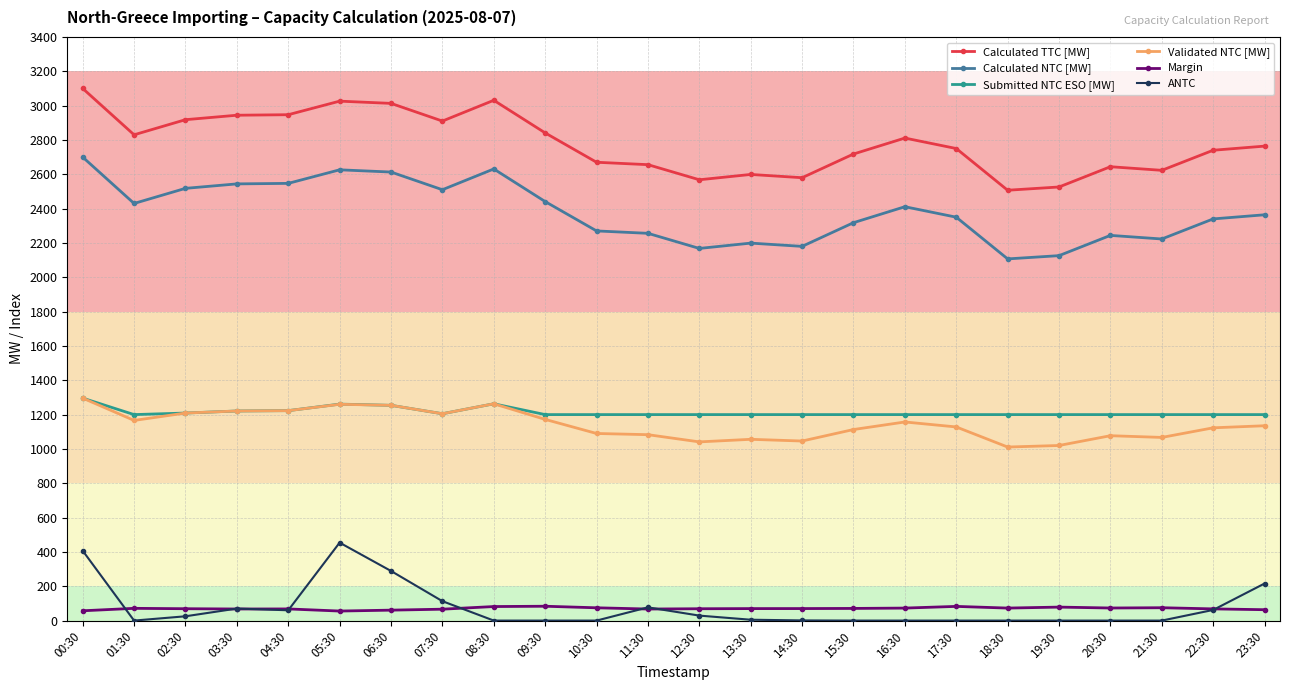

How many values in the Calculated TTC [MW] series are below 2764?

12